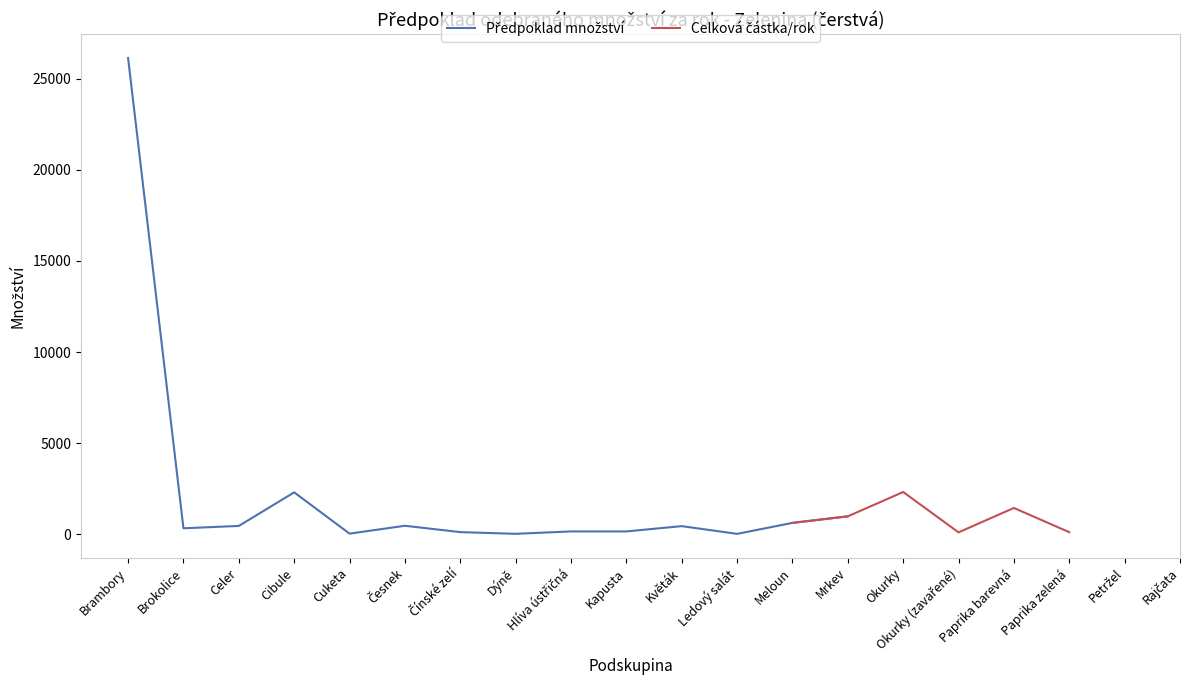

How many data points in Předpoklad odebraného množství za rok are less than 452?

9